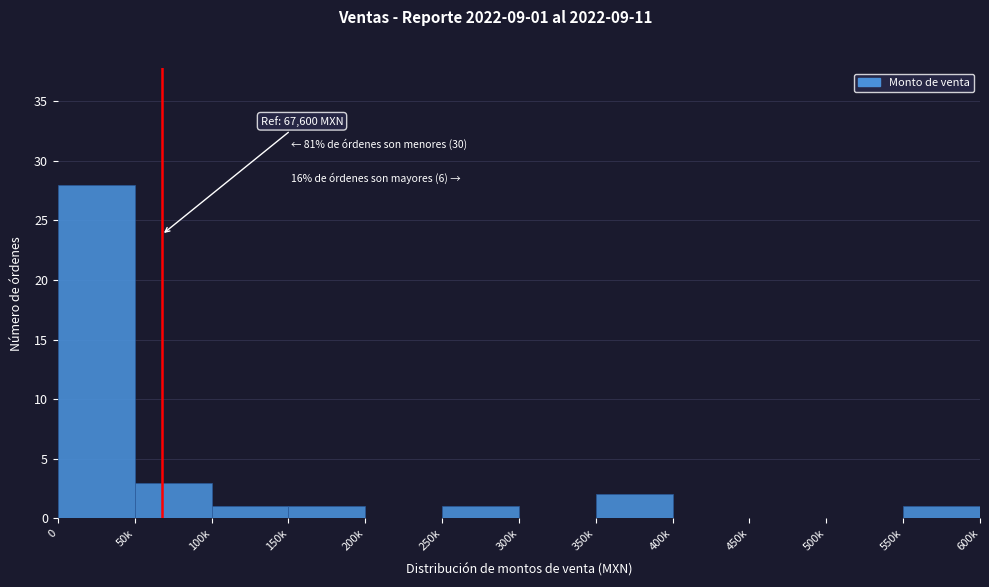

Reading left to right, list all the values displayed in this chart.

0=28	50k=3	100k=1	150k=1	200k=0	250k=1	300k=0	350k=2	400k=0	450k=0	500k=0	550k=1